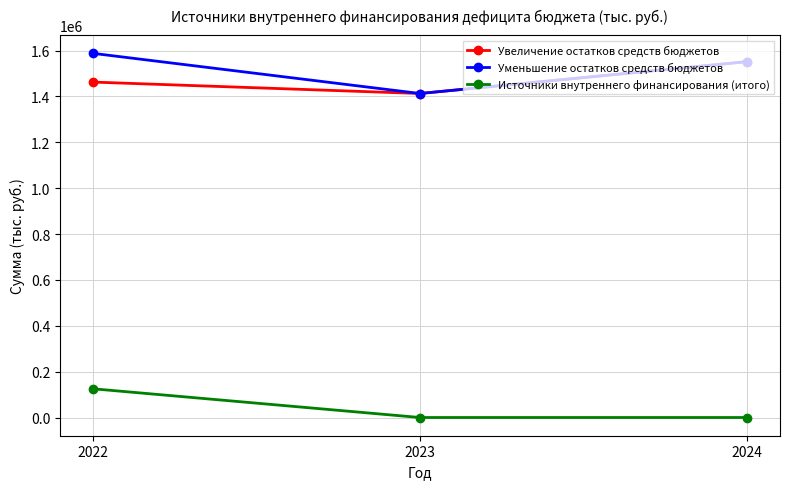

Which category has the highest value in the Увеличение остатков средств бюджетов series?

2024